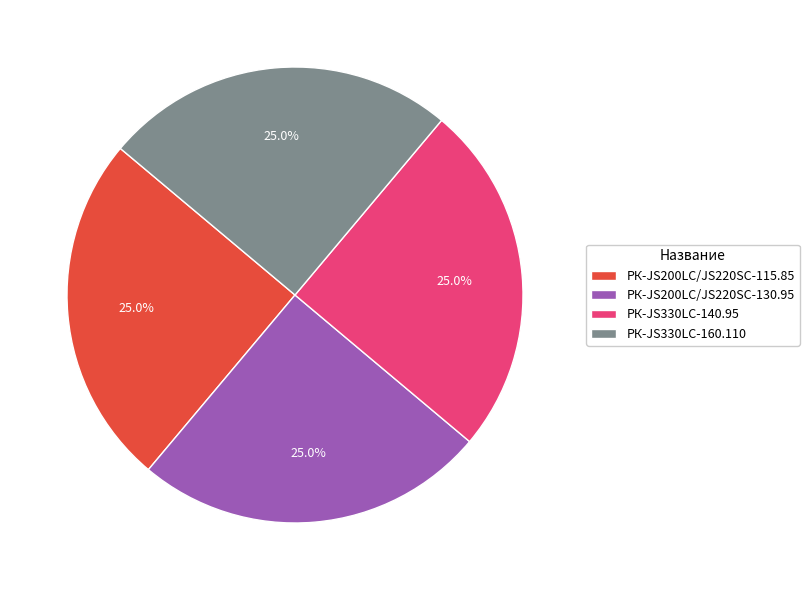

To the nearest percent, what portion does РК-JS200LC/JS220SC-130.95 represent?

25%